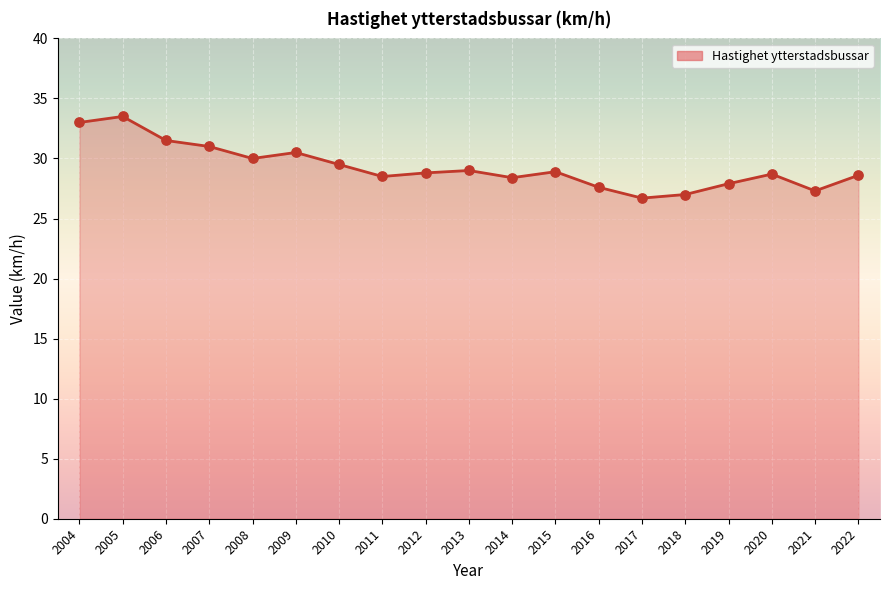

Approximately how many times larger is the value at 2012 compared to 2013?

1.0